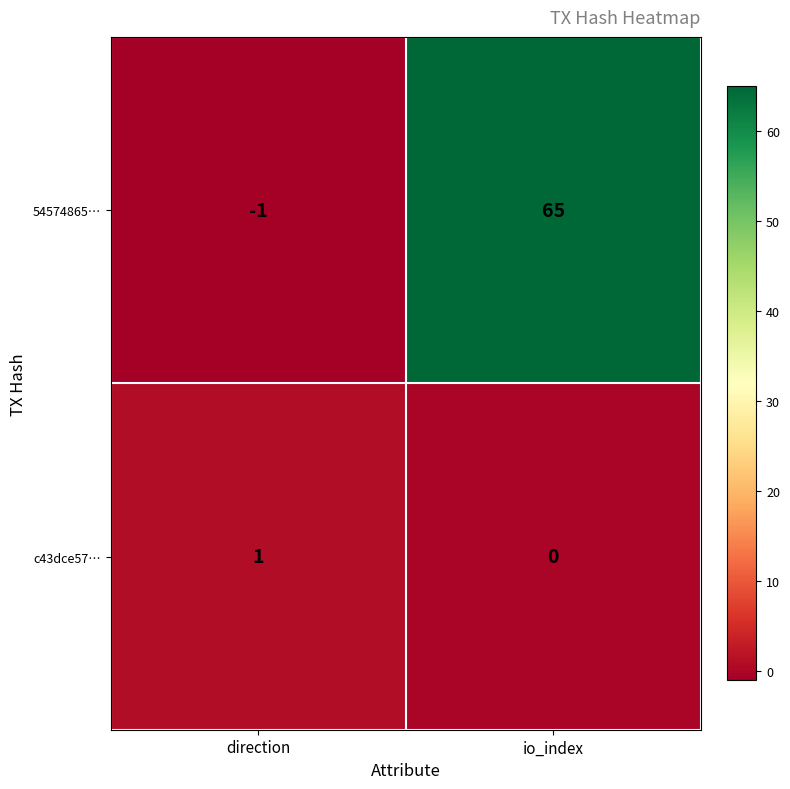

Which series has the widest spread of values?

54574865…